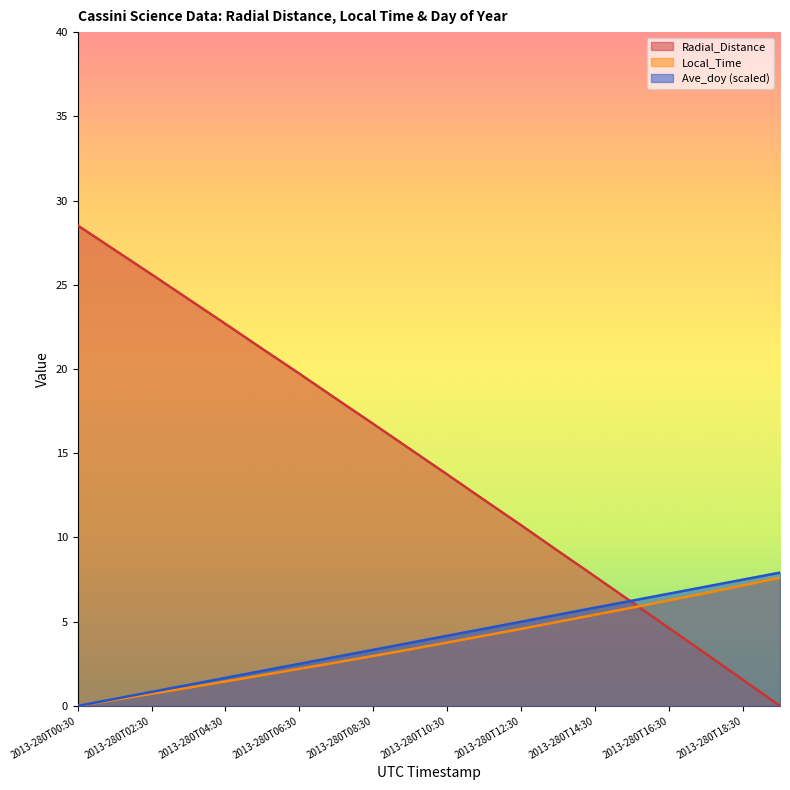

The value of Radial_Distance at 2013-280T15:30 is 4.2. True or false?

False